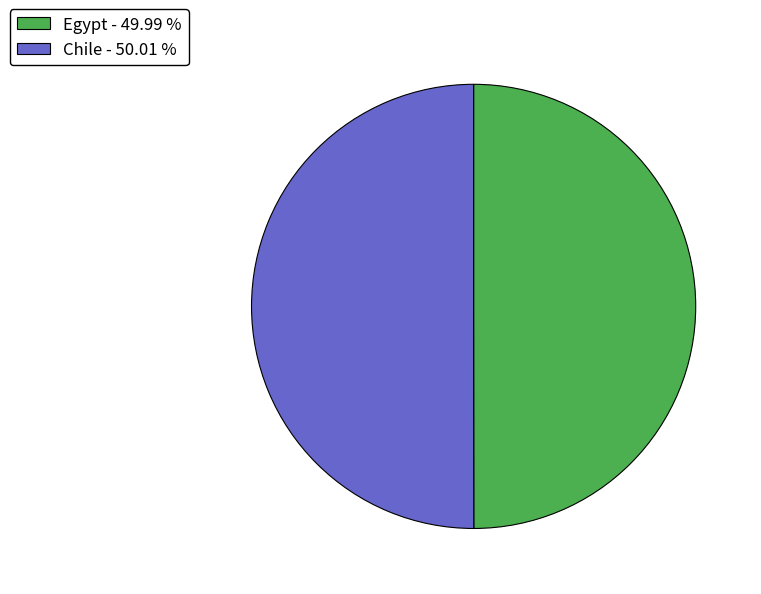

Combined, do Egypt and Chile account for over 50%?

Yes